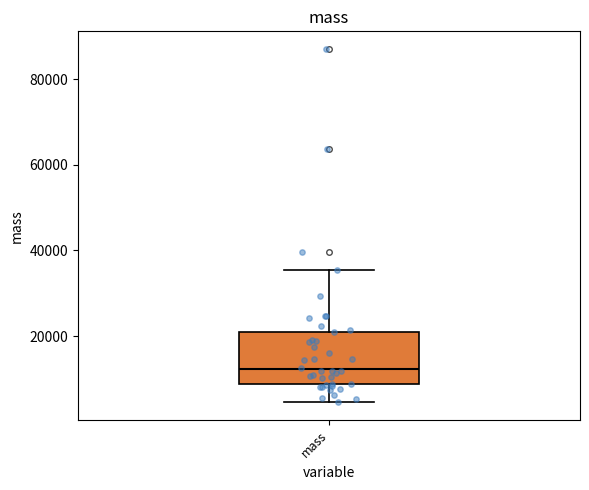

Transcribe this box plot: give where the median line is, the range the box spans, and where the two whiskers end, as read against the y-axis. The values are not printed on the chart, so give them approximately, as read against the axis.

median 12000, box 8000 to 20000, whiskers 4000 to 36000